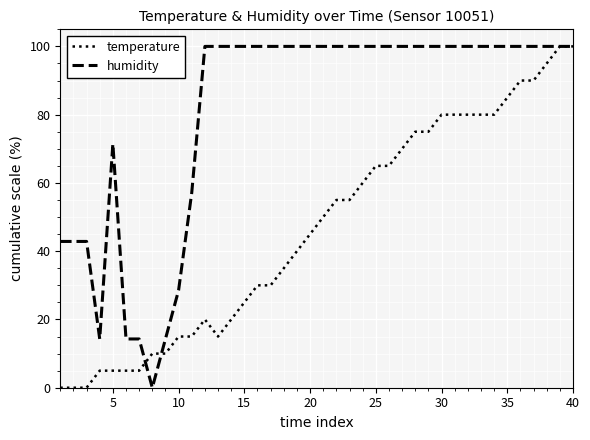

Rank the series by their average value, from highest to lowest.

humidity, temperature